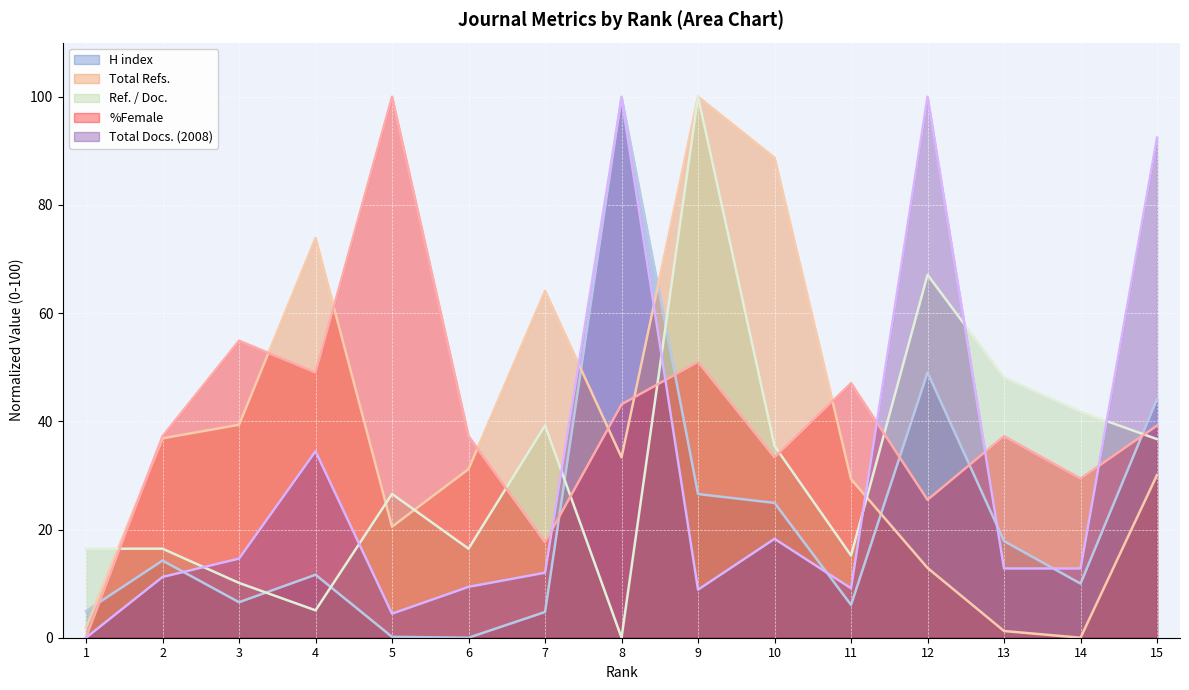

What are all the series names shown in the legend?

H index, Total Refs., Ref. / Doc., %Female, Total Docs. (2008)